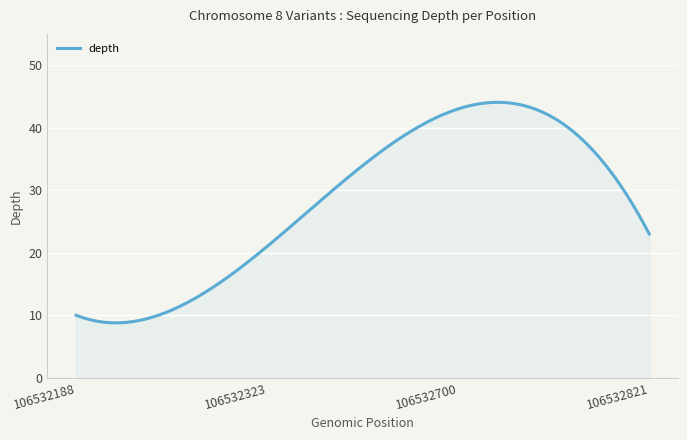

What is the greatest value displayed?

44.1